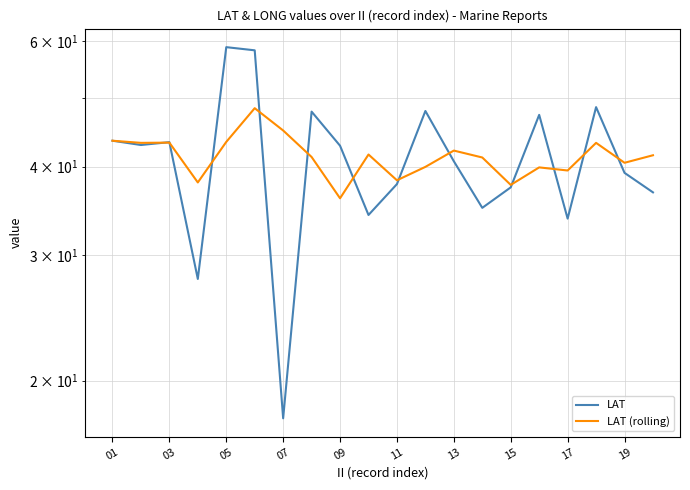

How many times do LAT (rolling) and LAT cross each other?

12